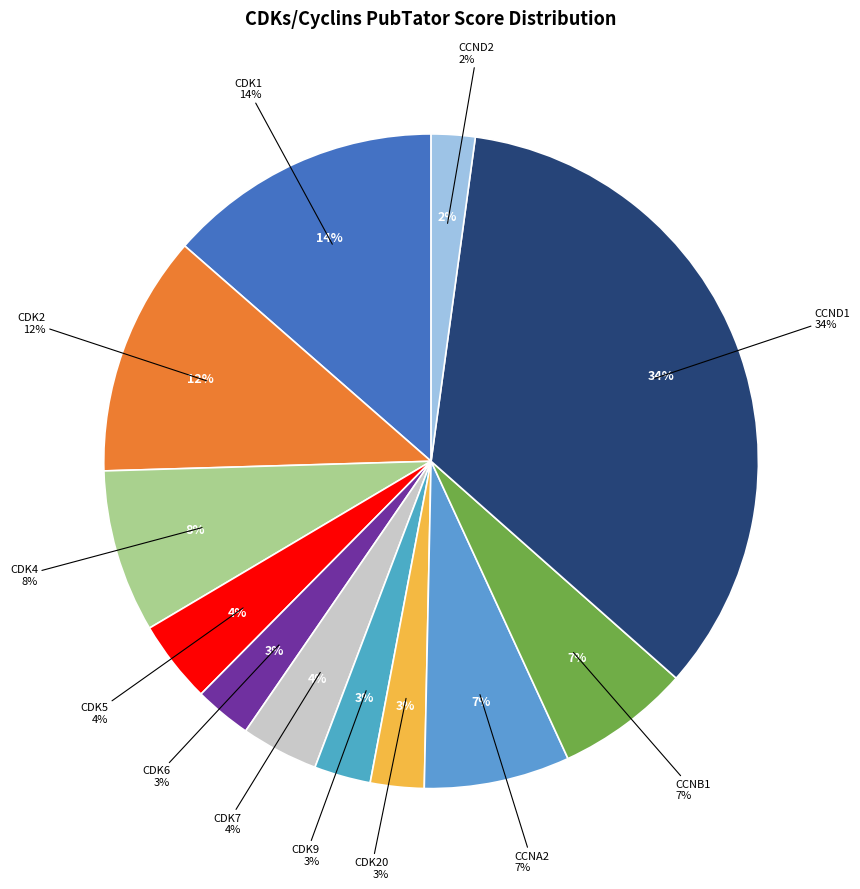

Count the number of slices in the pie.

12